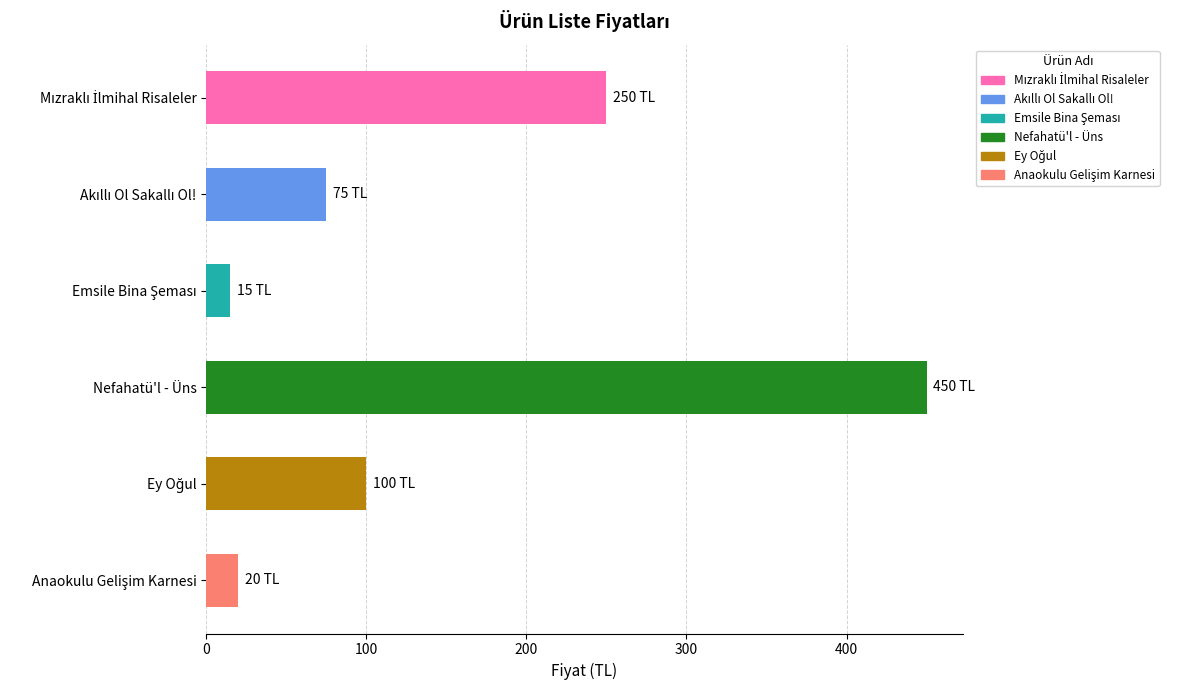

What is the value of the 6th bar from the top?

20